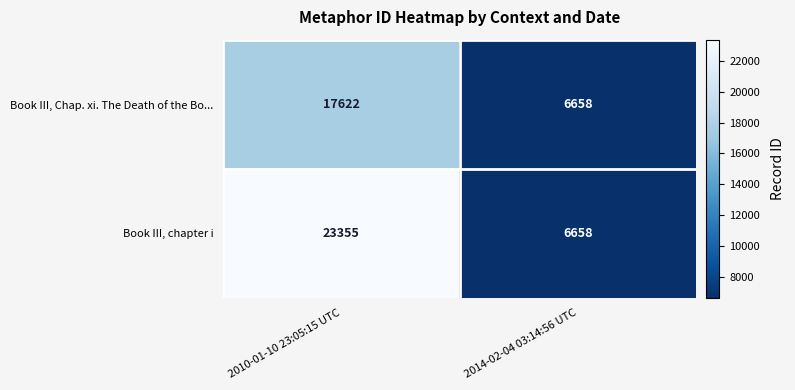

What is the sum of the Book III, Chap. xi. The Death of the Bo... values at 2014-02-04 03:14:56 UTC and 2010-01-10 23:05:15 UTC?

24280